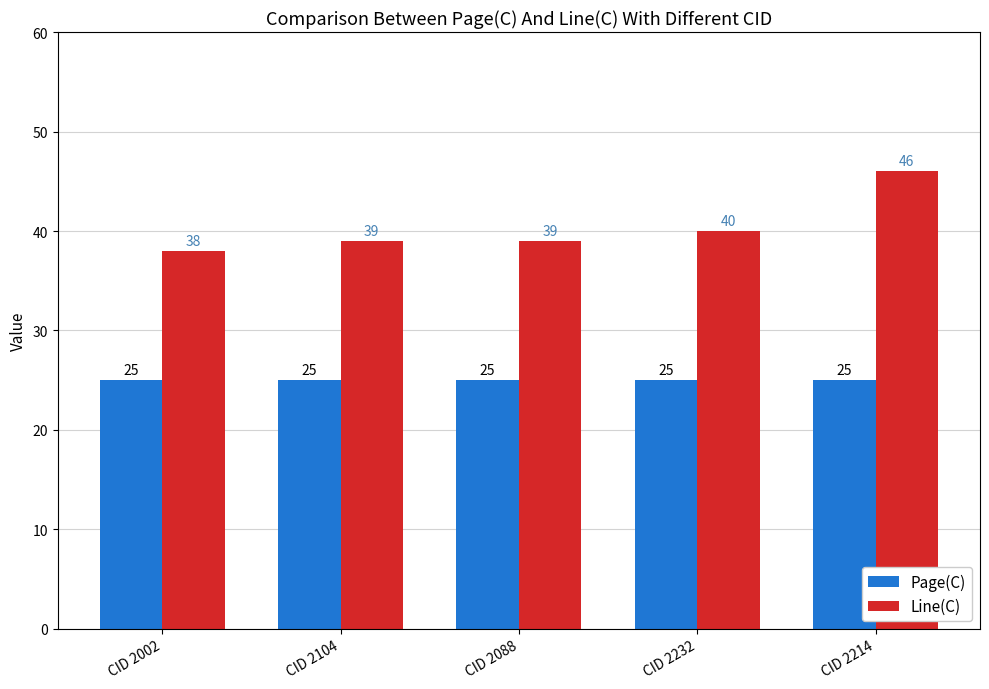

Which series has the largest total across all categories?

Line(C)